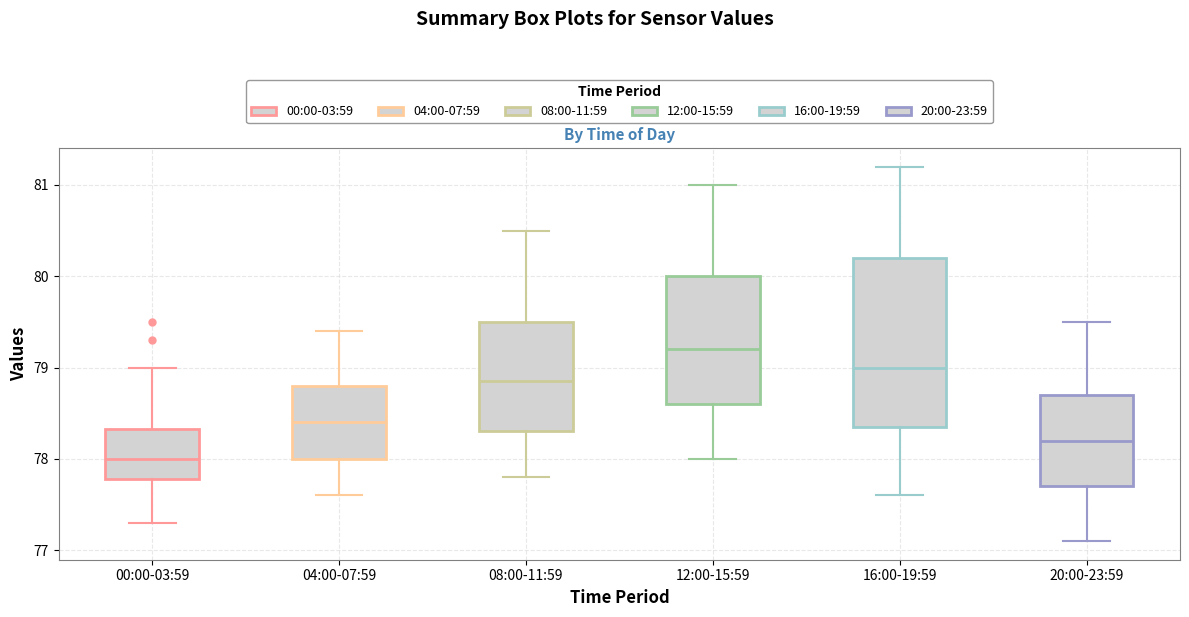

Where is the lower edge of the box for 16:00-19:59 on the y-axis? The values are not printed on the chart, so give them approximately, as read against the axis.

78.4